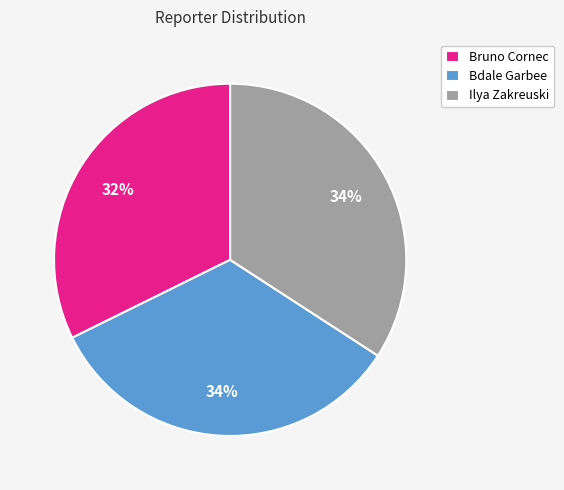

To the nearest percent, what is the difference between the largest and smallest slice percentages?

2%